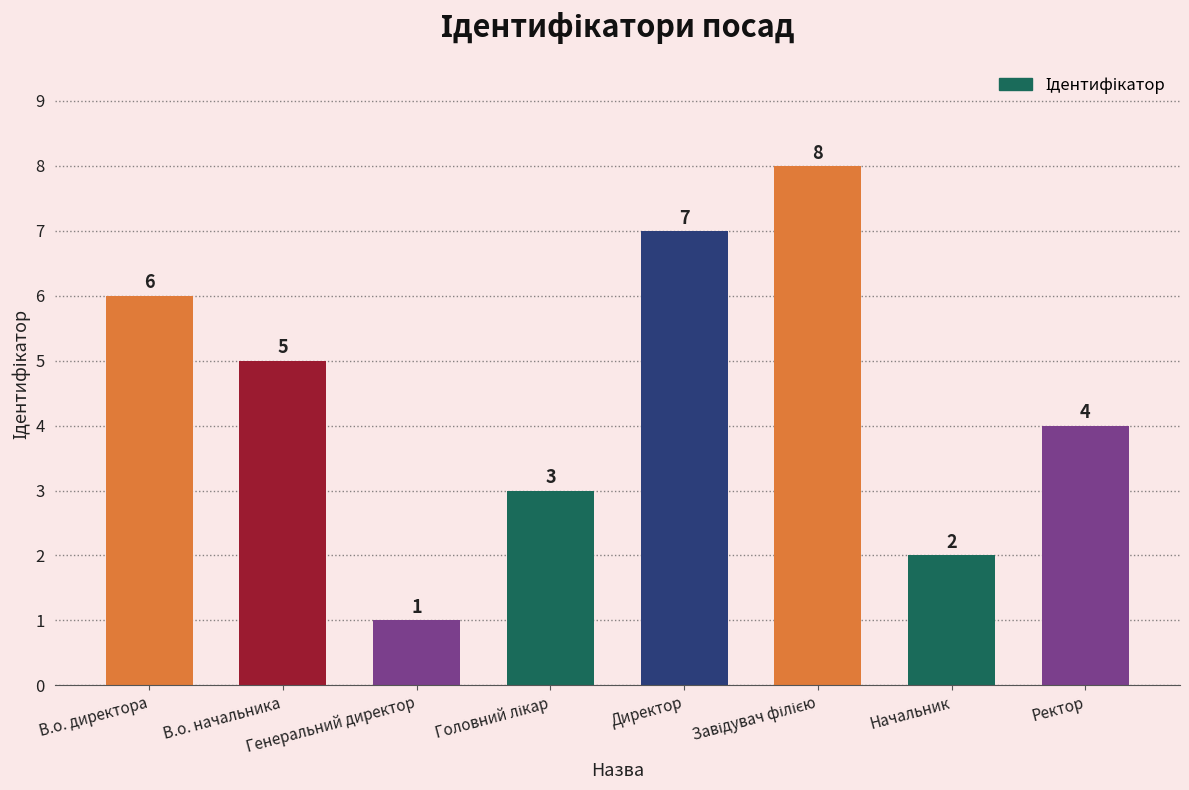

True or false: the data shows 2 at Директор.

False